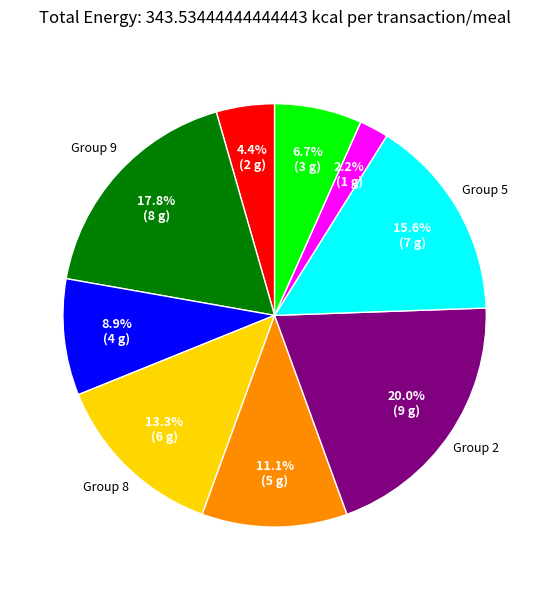

Does any single category account for the majority?

No